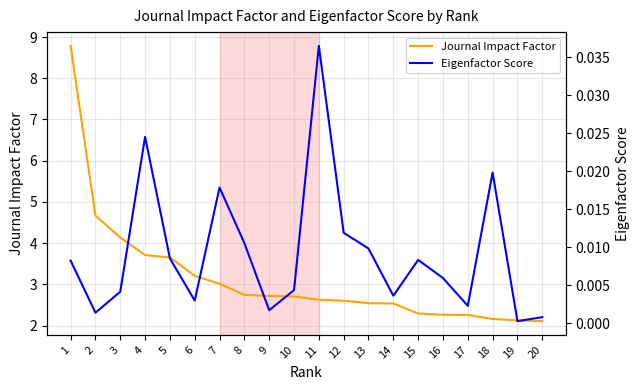

True or false: Journal Impact Factor has a value of 3.1 at 1.

False